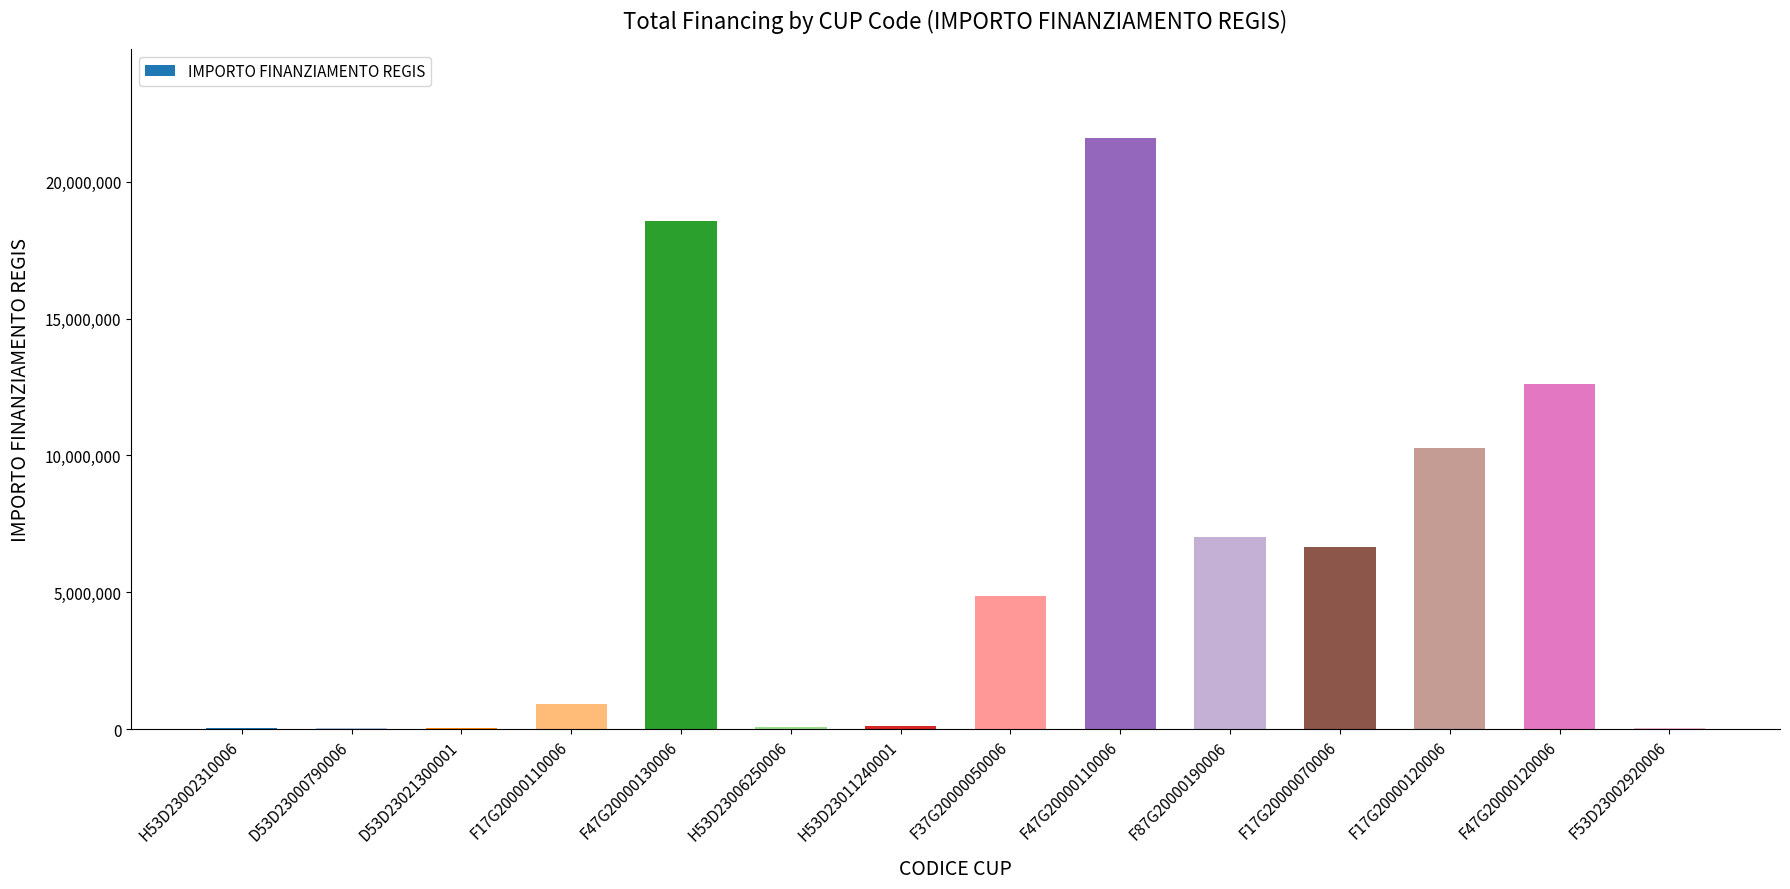

What is the average value?

5915412.7